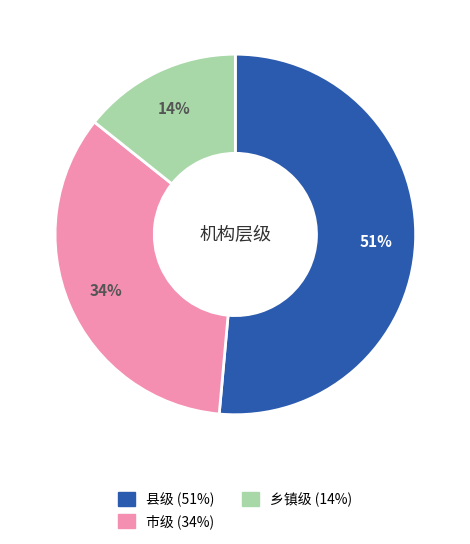

Is 县级 the majority of the pie?

Yes